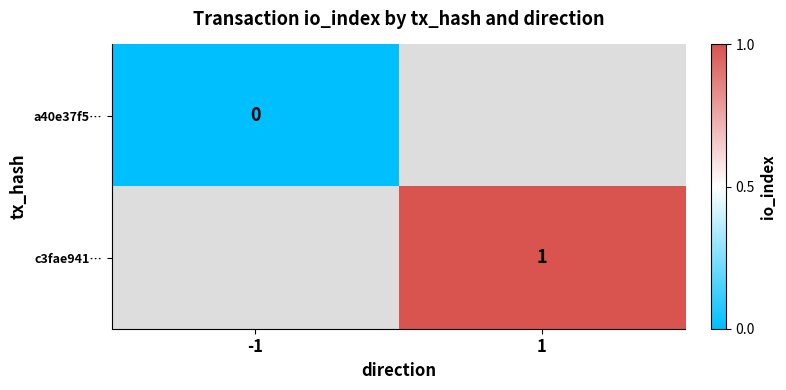

True or false: c3fae941… has a value of 2 at 1.

False